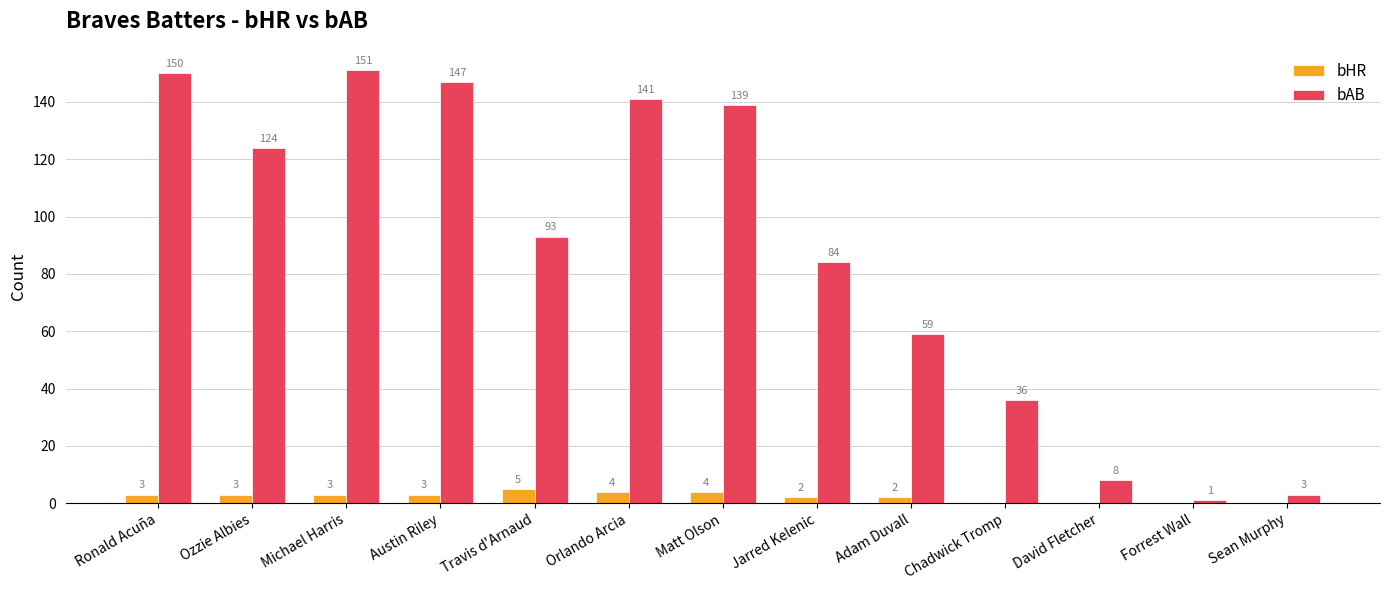

How many distinct data groups are displayed?

2